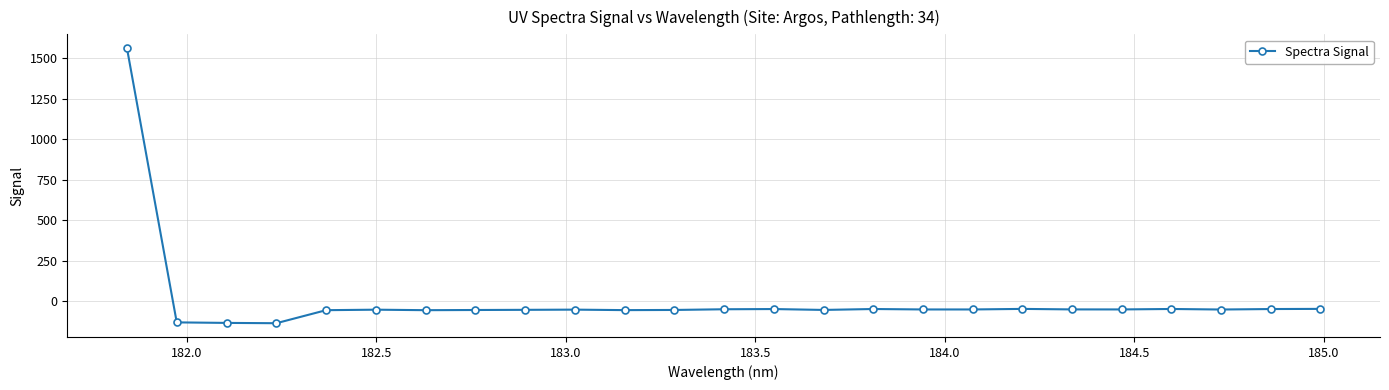

What is the value of the 13th point from the left?

-47.9